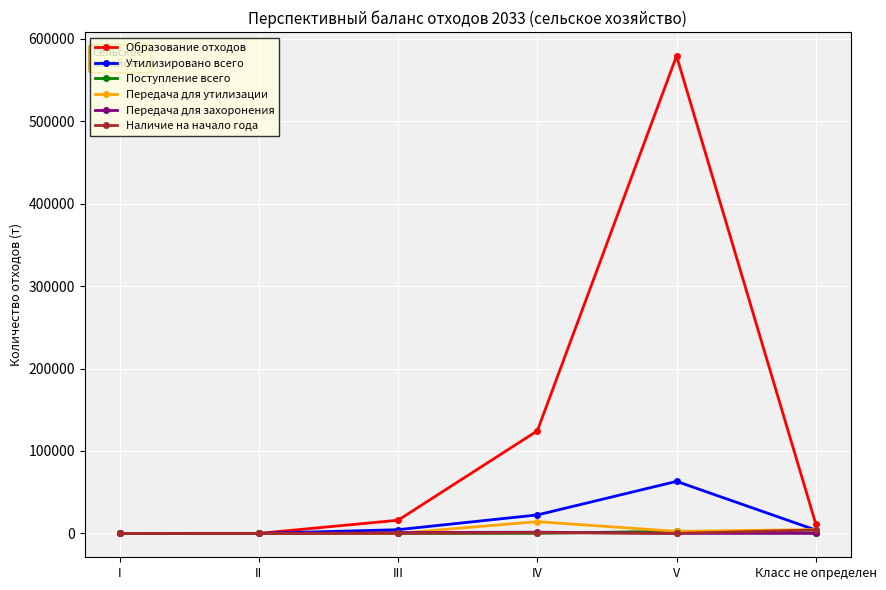

What is the label of the 5th point from the left?

V